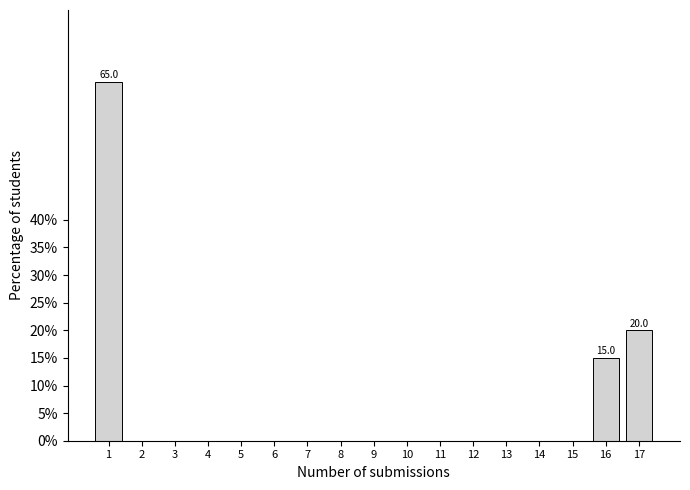

Reading left to right, list all the values displayed in this chart.

1=65	2=0	3=0	4=0	5=0	6=0	7=0	8=0	9=0	10=0	11=0	12=0	13=0	14=0	15=0	16=15	17=20